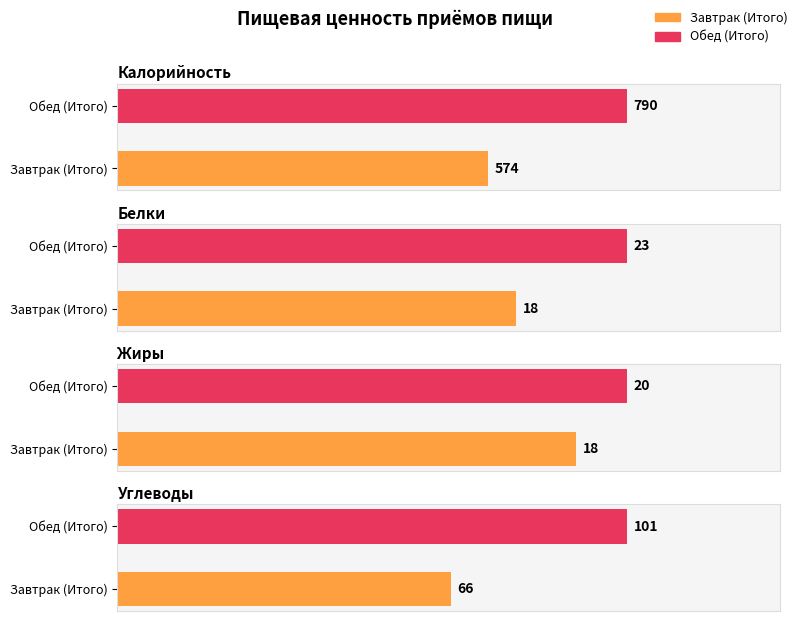

What is the label of the 1st bar from the left?

Завтрак (Итого)